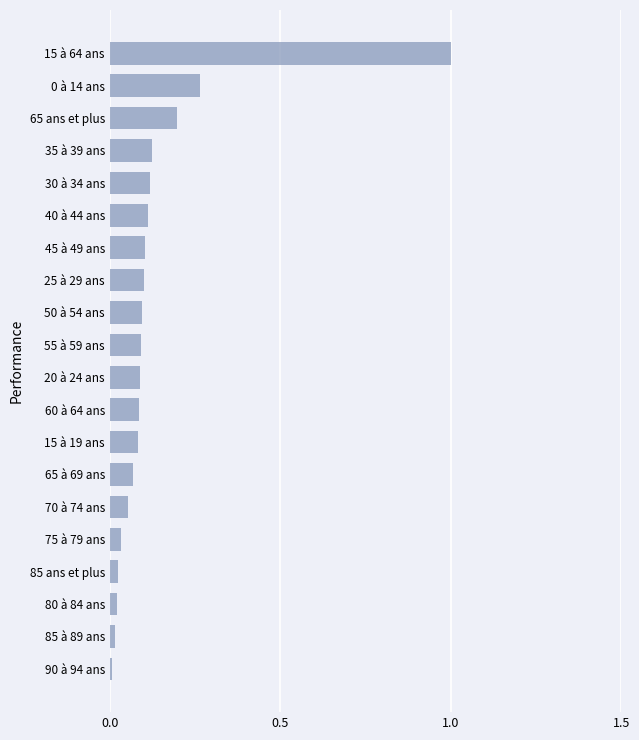

Between 15 à 64 ans and 35 à 39 ans, which is larger?

15 à 64 ans